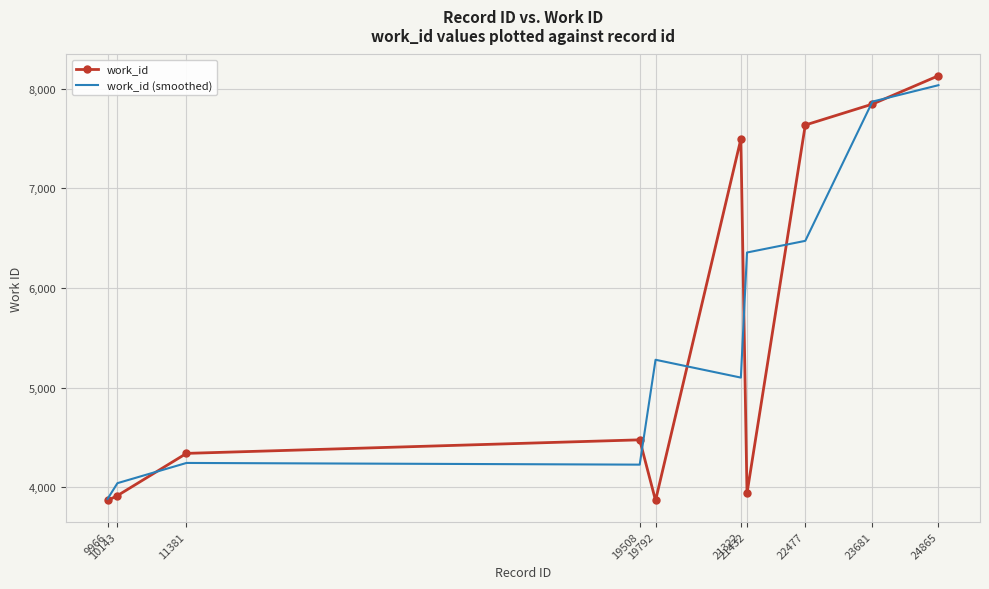

What is the highest value of the work_id (smoothed) series?

8036